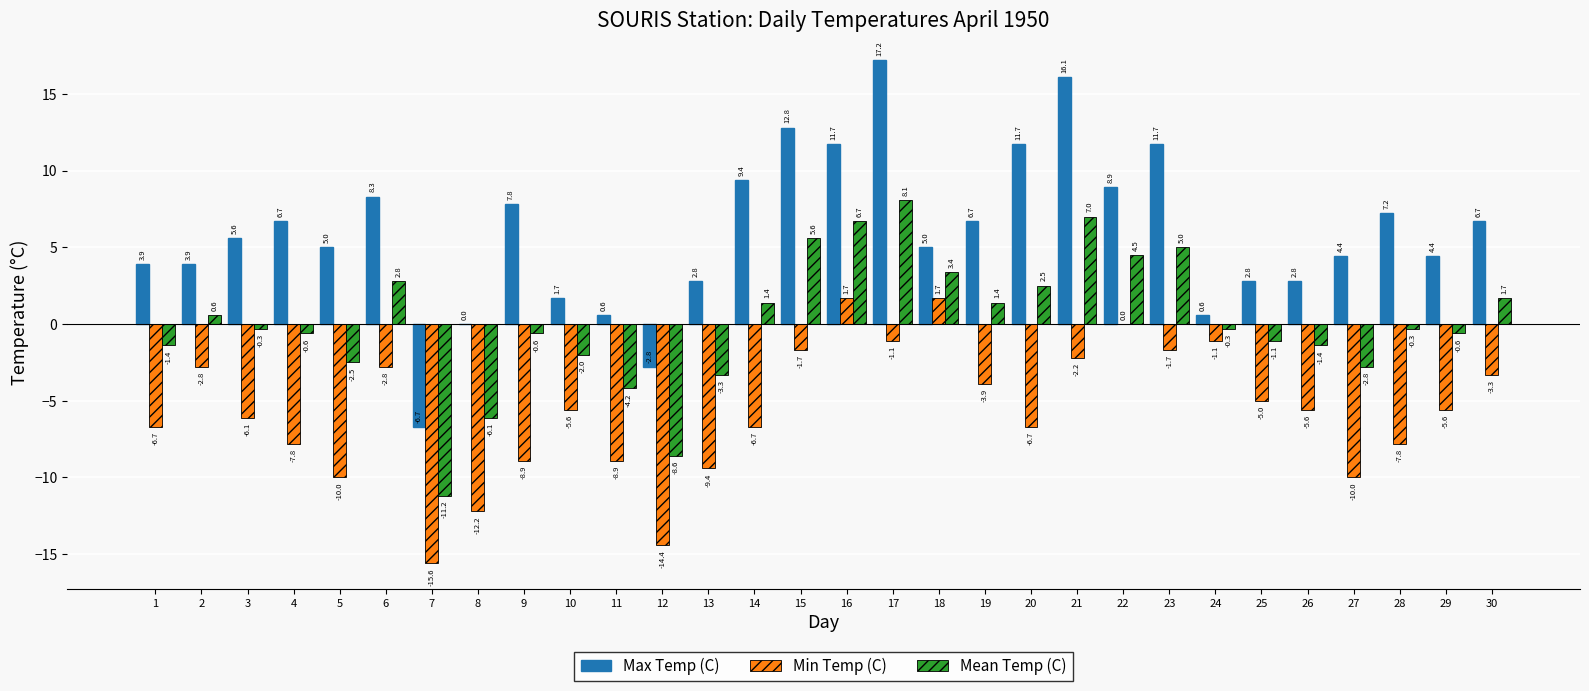

Reading right to left, transcribe all the data shown in this chart.

Max Temp (C): 6.7	4.4	7.2	4.4	2.8	2.8	0.6	11.7	8.9	16.1	11.7	6.7	5.0	17.2	11.7	12.8	9.4	2.8	-2.8	0.6	1.7	7.8	0.0	-6.7	8.3	5.0	6.7	5.6	3.9	3.9
Min Temp (C): -3.3	-5.6	-7.8	-10.0	-5.6	-5.0	-1.1	-1.7	0.0	-2.2	-6.7	-3.9	1.7	-1.1	1.7	-1.7	-6.7	-9.4	-14.4	-8.9	-5.6	-8.9	-12.2	-15.6	-2.8	-10.0	-7.8	-6.1	-2.8	-6.7
Mean Temp (C): 1.7	-0.6	-0.3	-2.8	-1.4	-1.1	-0.3	5.0	4.5	7.0	2.5	1.4	3.4	8.1	6.7	5.6	1.4	-3.3	-8.6	-4.2	-2.0	-0.6	-6.1	-11.2	2.8	-2.5	-0.6	-0.3	0.6	-1.4